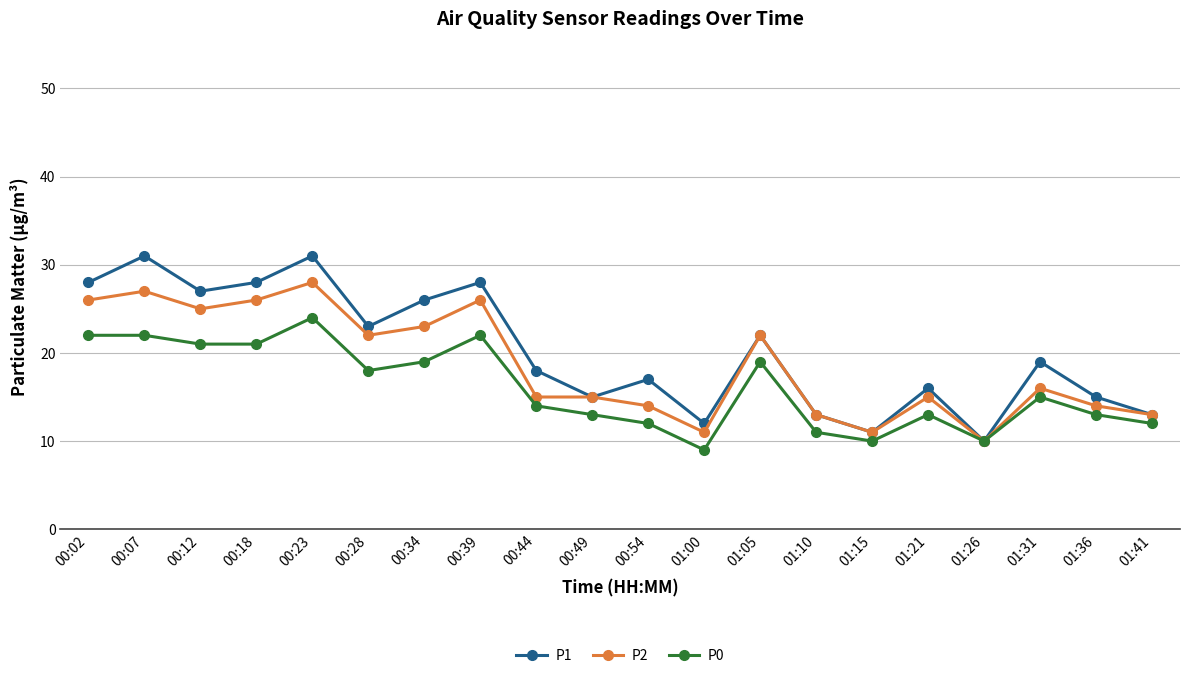

Reading left to right, transcribe all the data shown in this chart.

P1: 28	31	27	28	31	23	26	28	18	15	17	12	22	13	11	16	10	19	15	13
P2: 26	27	25	26	28	22	23	26	15	15	14	11	22	13	11	15	10	16	14	13
P0: 22	22	21	21	24	18	19	22	14	13	12	9	19	11	10	13	10	15	13	12